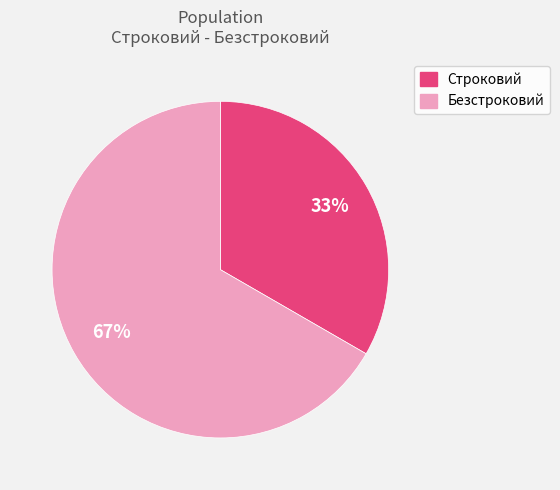

What is the smallest slice in the pie chart?

Строковий